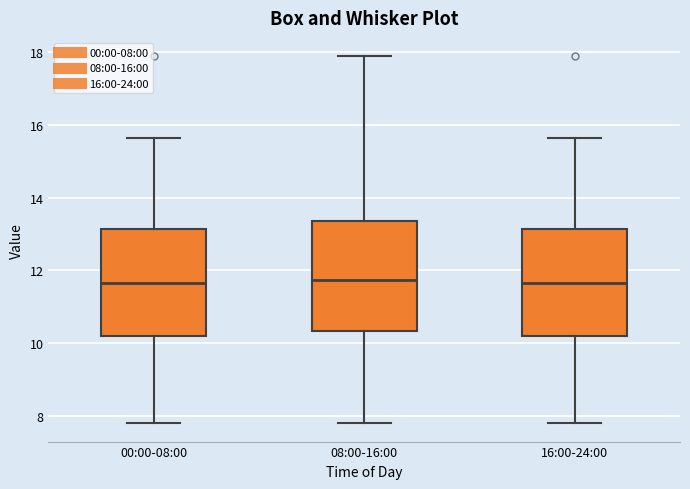

Reading left to right, read every box against the y-axis: the position of its median line, the range the box covers, and the ends of its whiskers. The values are not printed on the chart, so give them approximately, as read against the axis.

00:00-08:00: median 11.6, box 10.2 to 13.2, whiskers 7.8 to 15.6
08:00-16:00: median 11.8, box 10.4 to 13.4, whiskers 7.8 to 17.8
16:00-24:00: median 11.6, box 10.2 to 13.2, whiskers 7.8 to 15.6